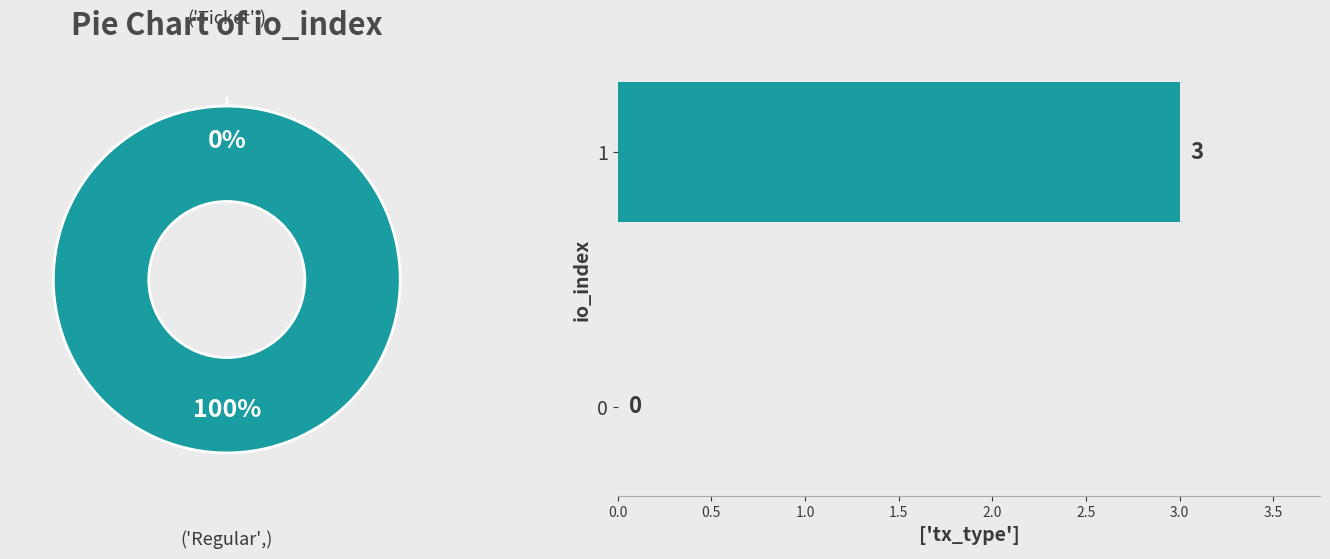

True or false: Ticket accounts for 9% of the total.

False